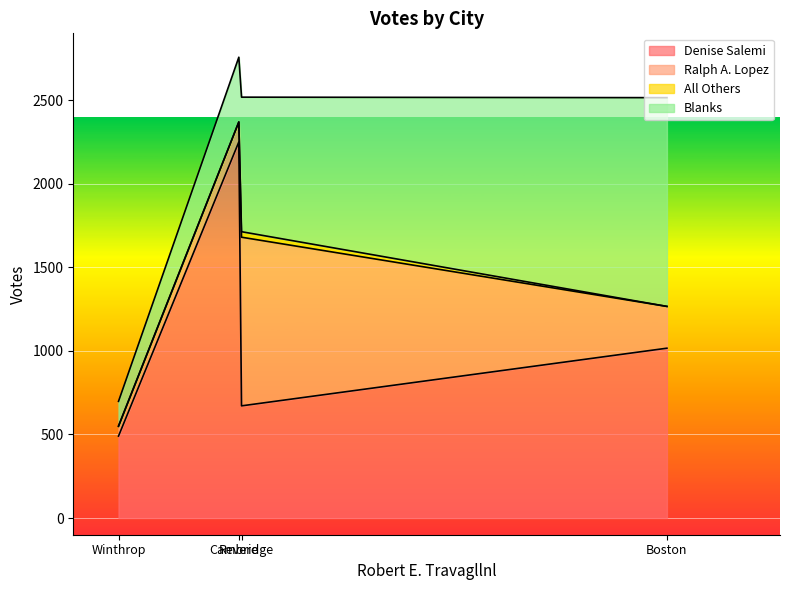

True or false: All Others and Denise Salemi cross at least once.

False